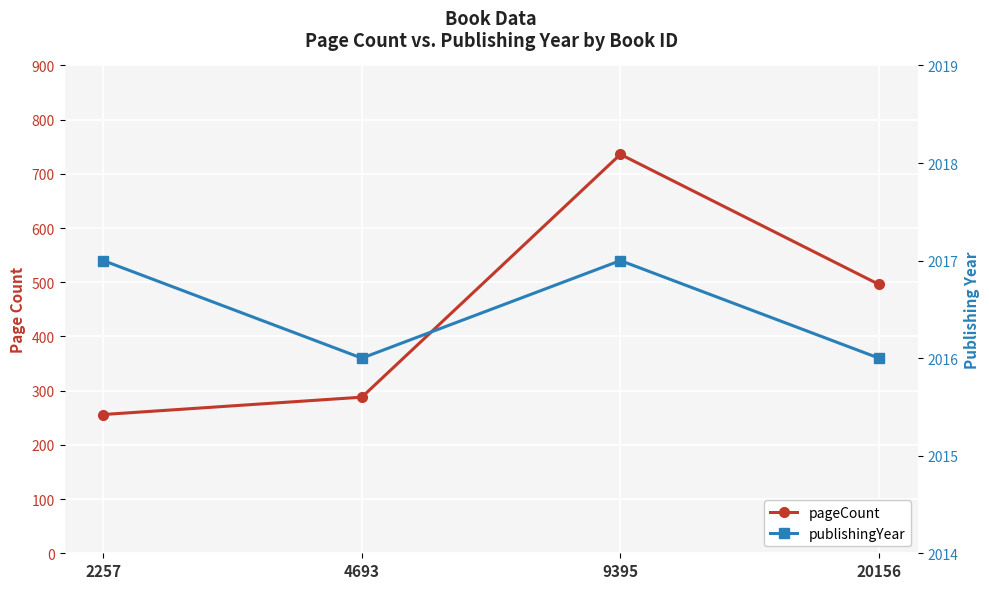

What is the difference between the second highest and second lowest values in the publishingYear series?

1